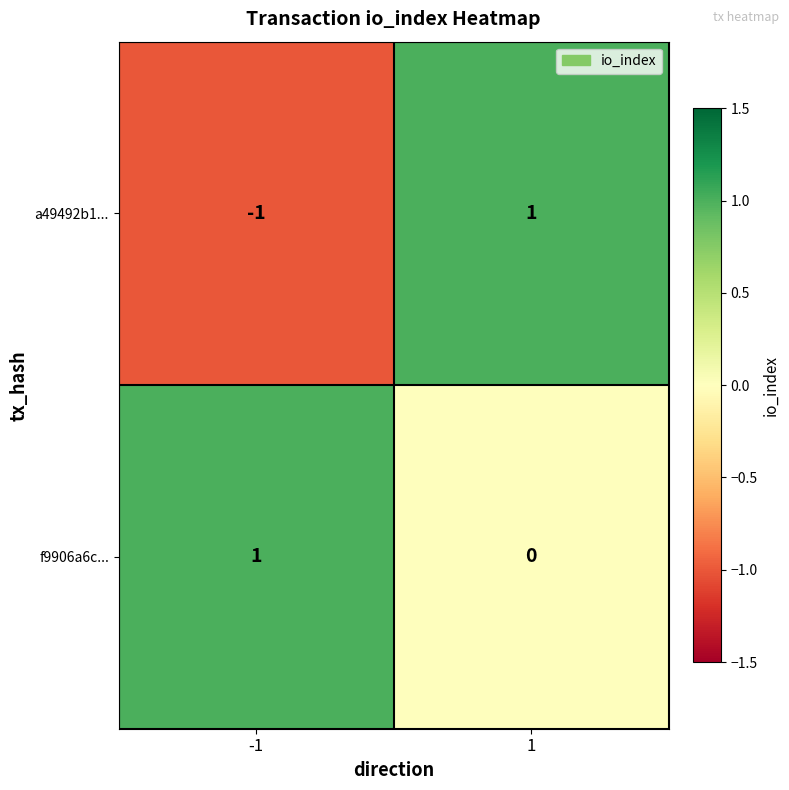

List the labels in order of f9906a6c... value, smallest first.

1, -1